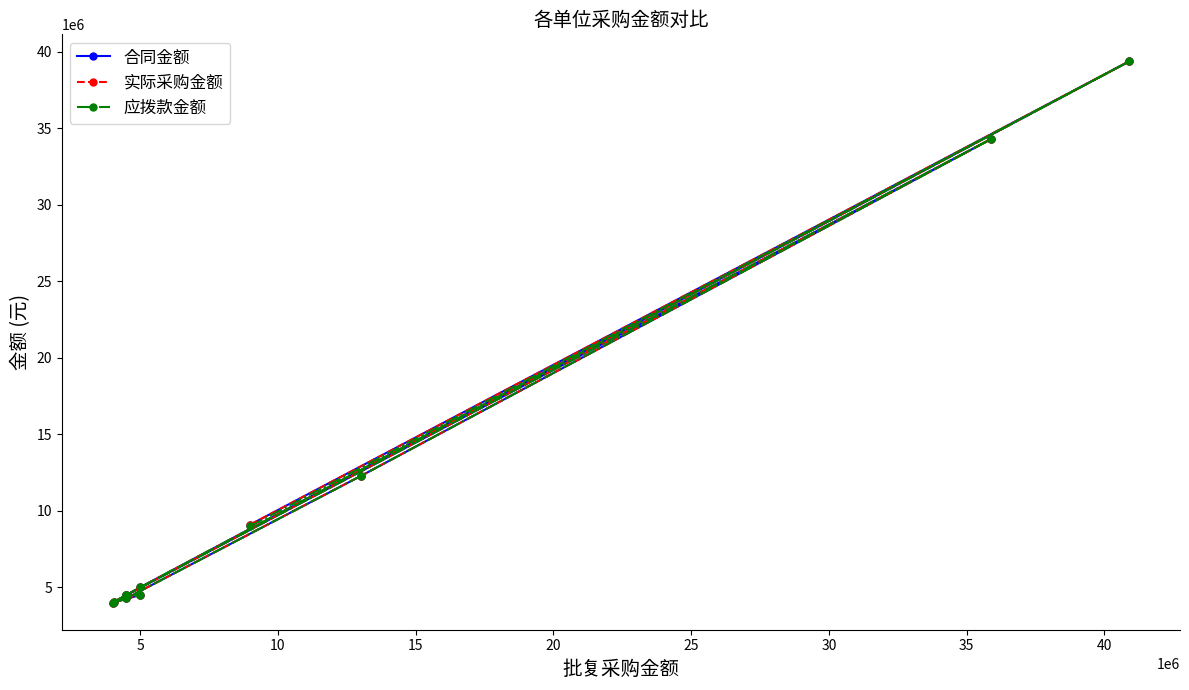

True or false: 实际采购金额 and 应拨款金额 intersect in this chart.

False